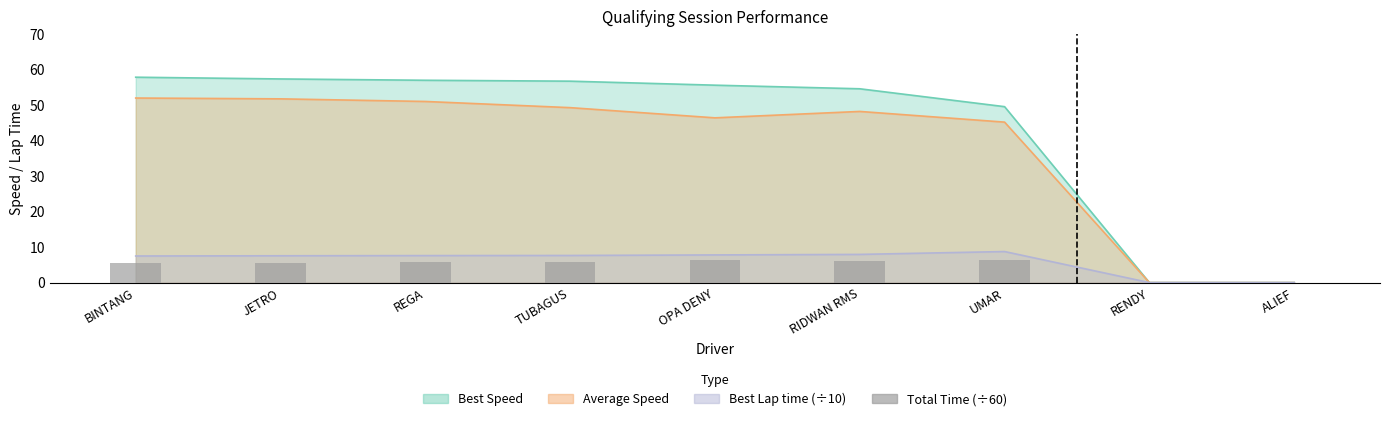

What position from the right is TUBAGUS?

6